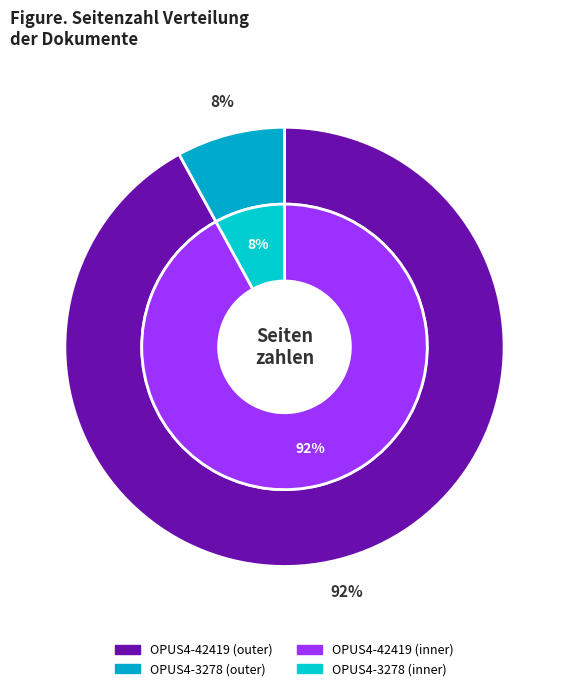

Does OPUS4-3278 represent more than half of the total?

No